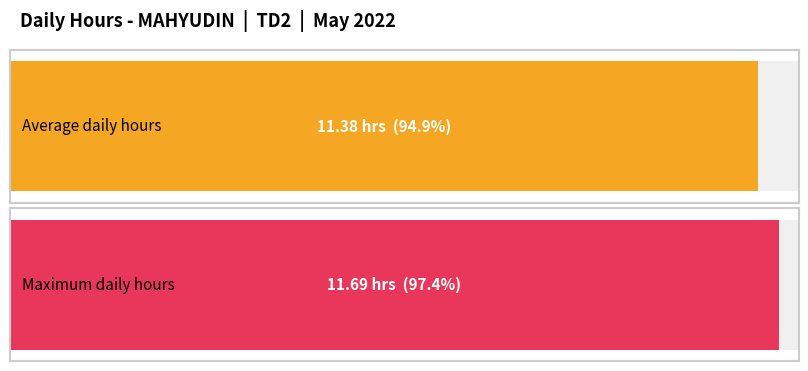

What is the maximum value shown in the chart?

11.7